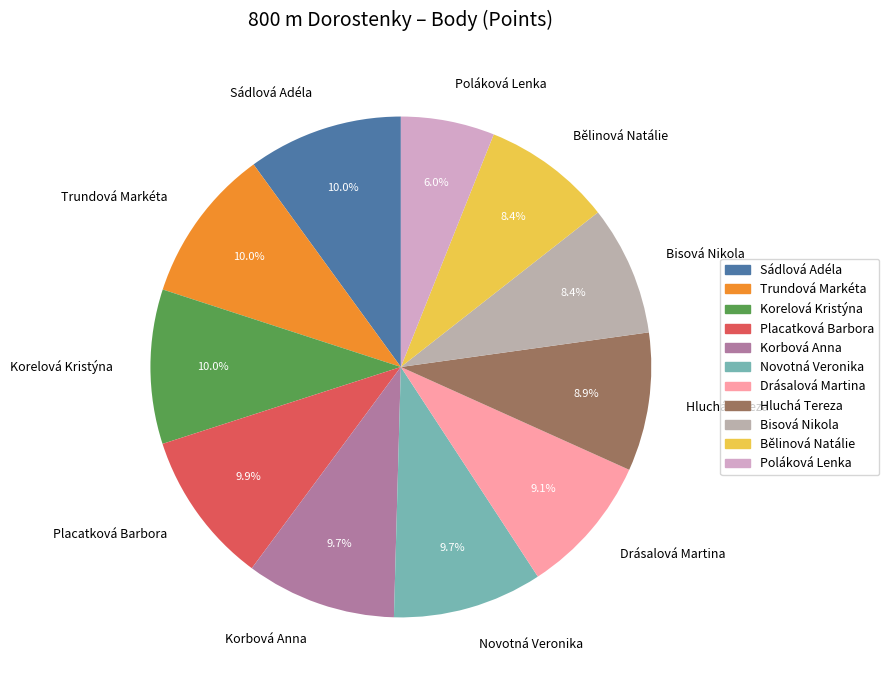

What percentage do Korbová Anna and Trundová Markéta together represent?

19.7%